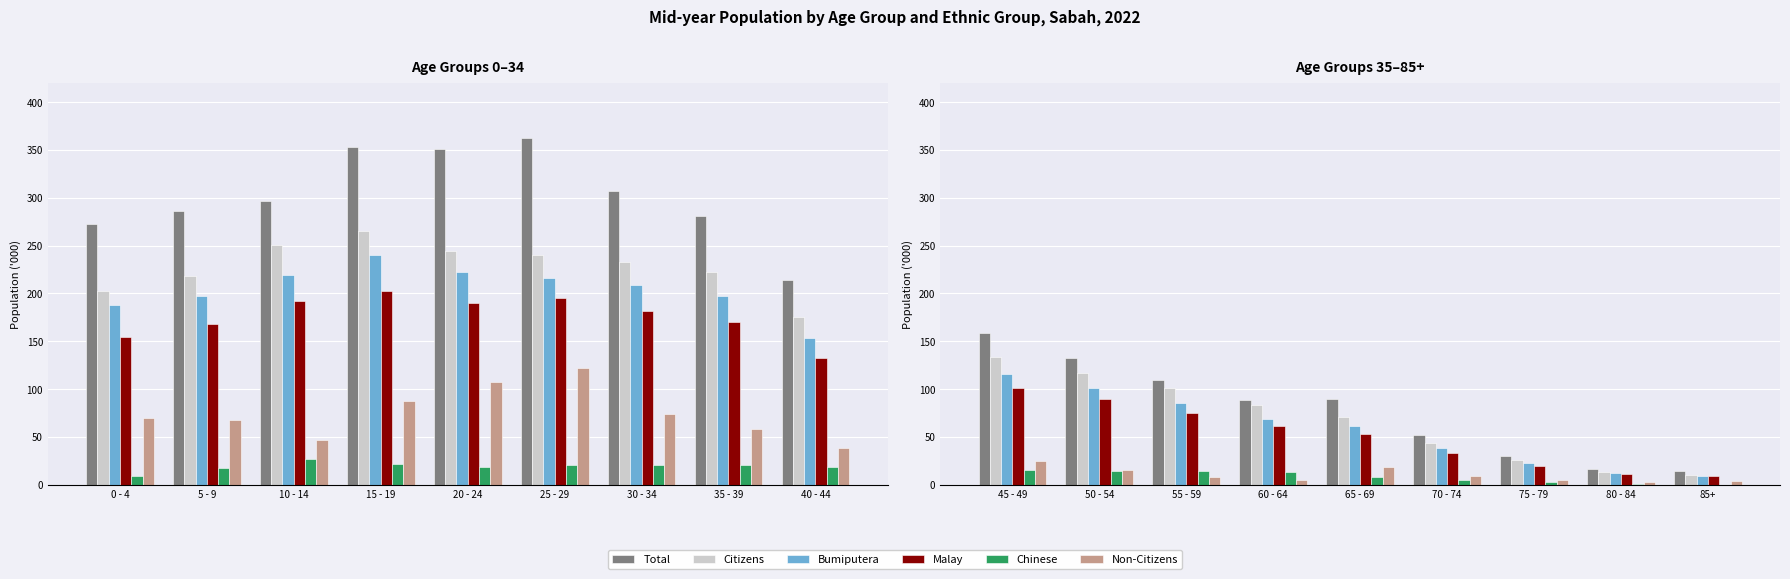

Between 50 - 54 and 70 - 74, which series saw the biggest shift?

Total